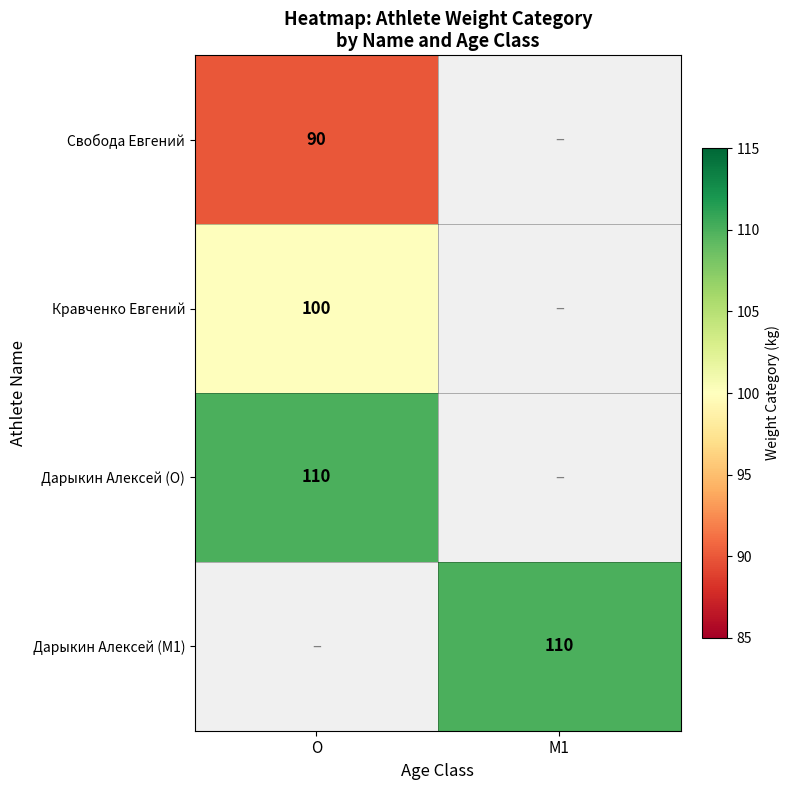

At how many categories does at least one series exceed 96?

2